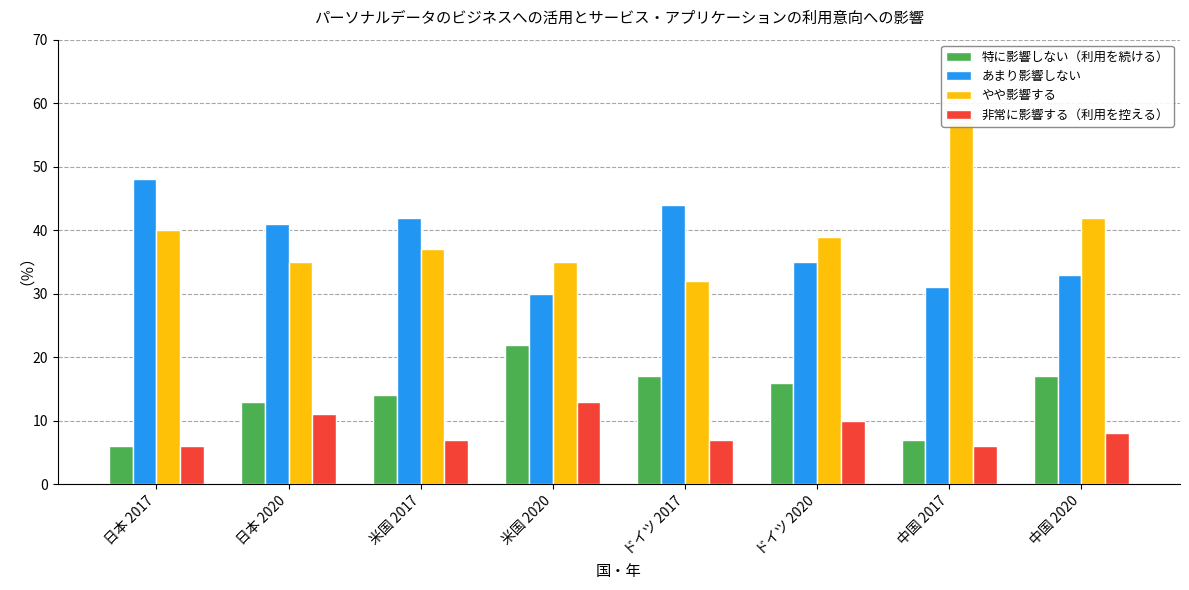

How many values in the 特に影響しない（利用を続ける） series are below 16?

4